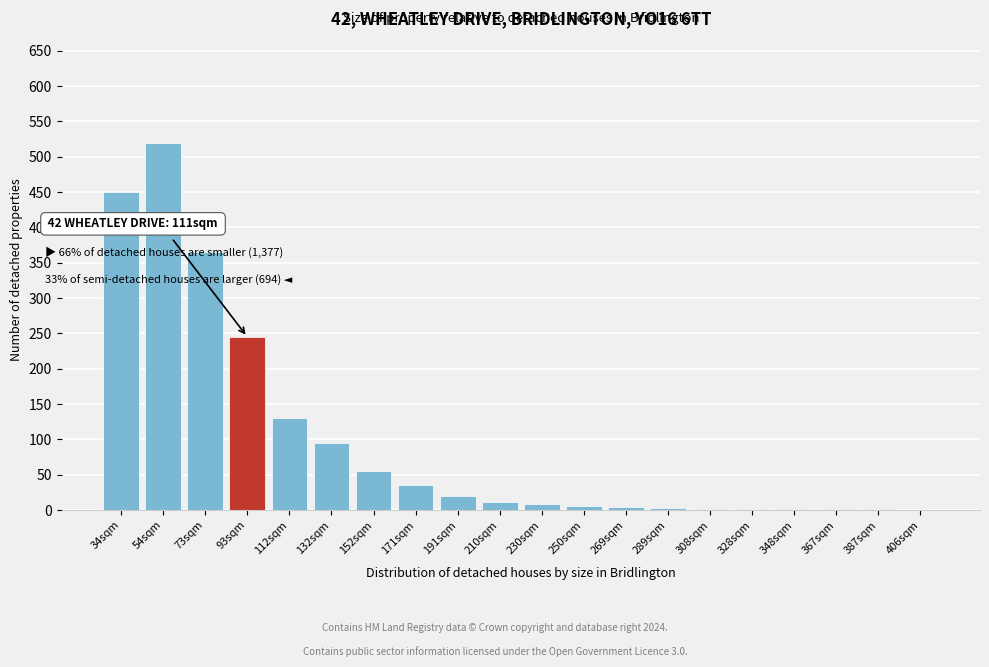

What is the sum of all values?

1954